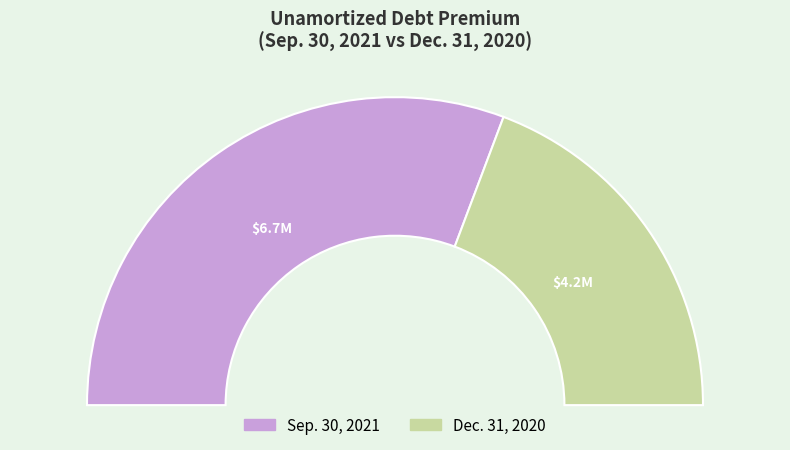

The Unamortized debt premium (Dec. 31, 2020) slice represents 39% of the pie. True or false?

True